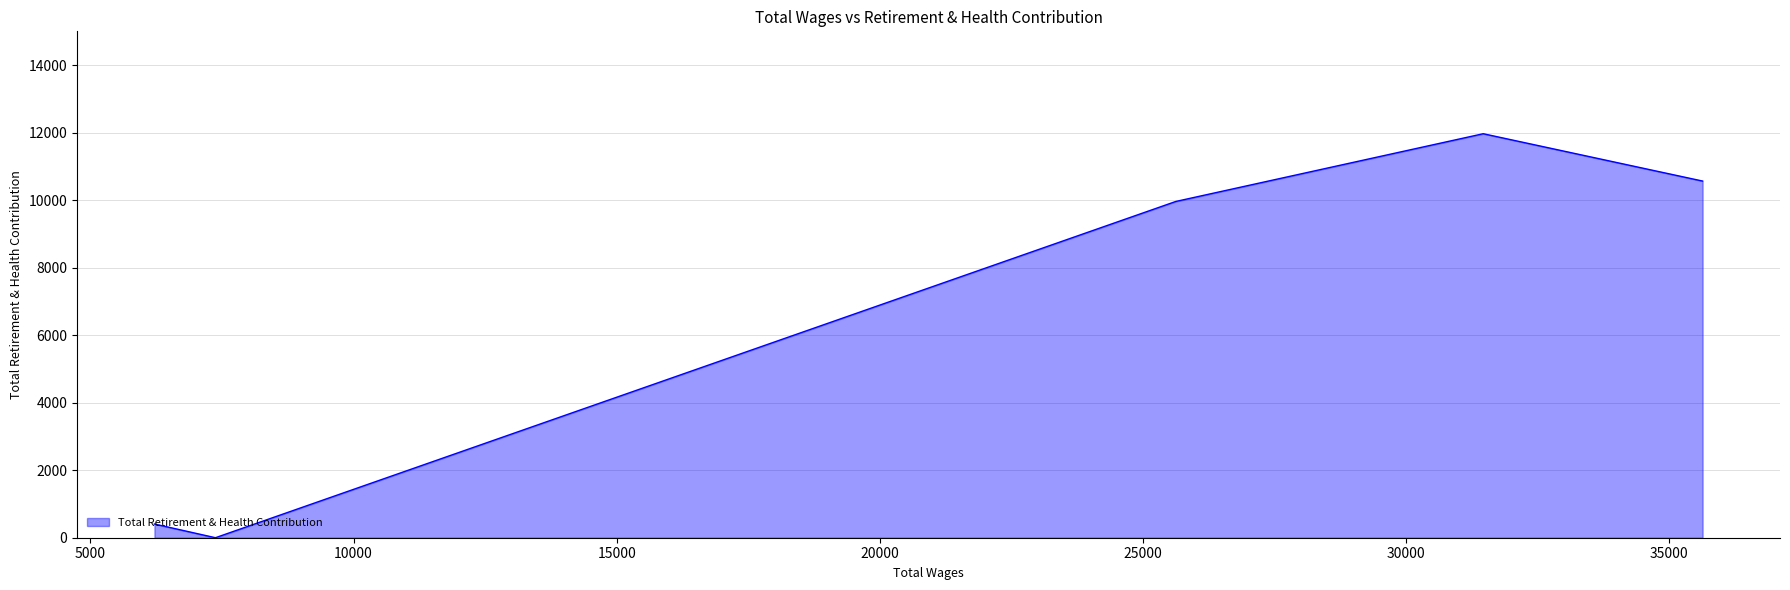

What is the greatest value displayed?

11967